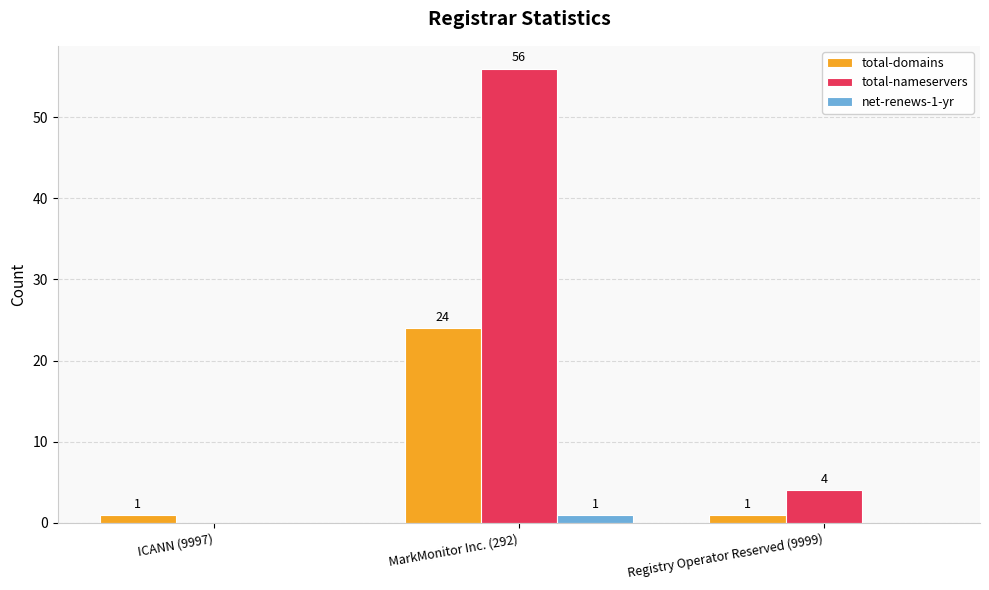

Does the chart contain stacked bars?

No